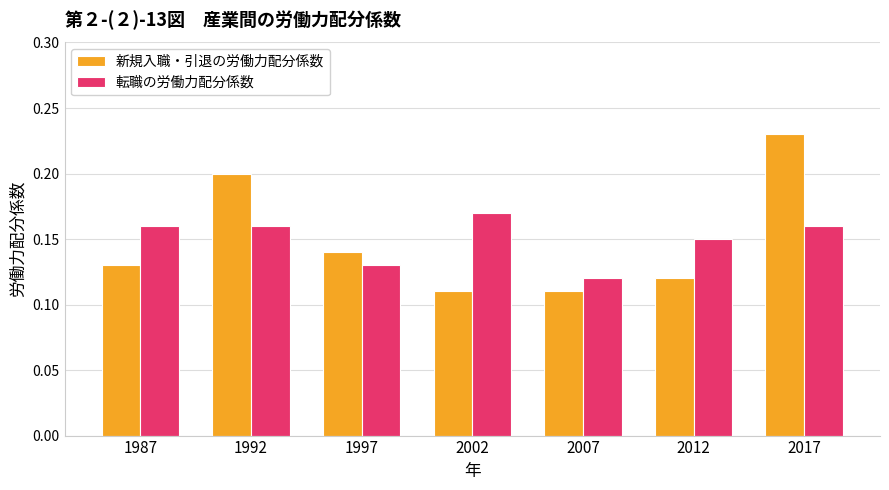

Is it true that 転職の労働力配分係数 equals 0.2 at 2007?

False